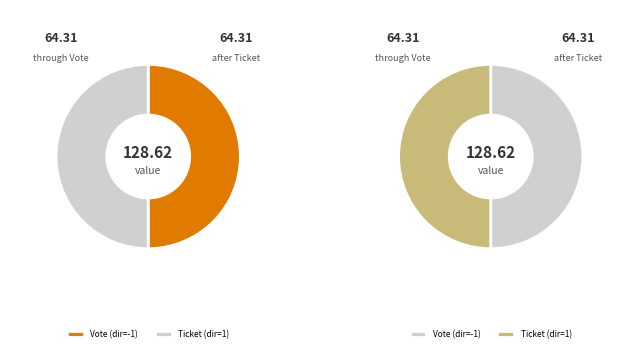

Which category accounts for the majority?

Vote